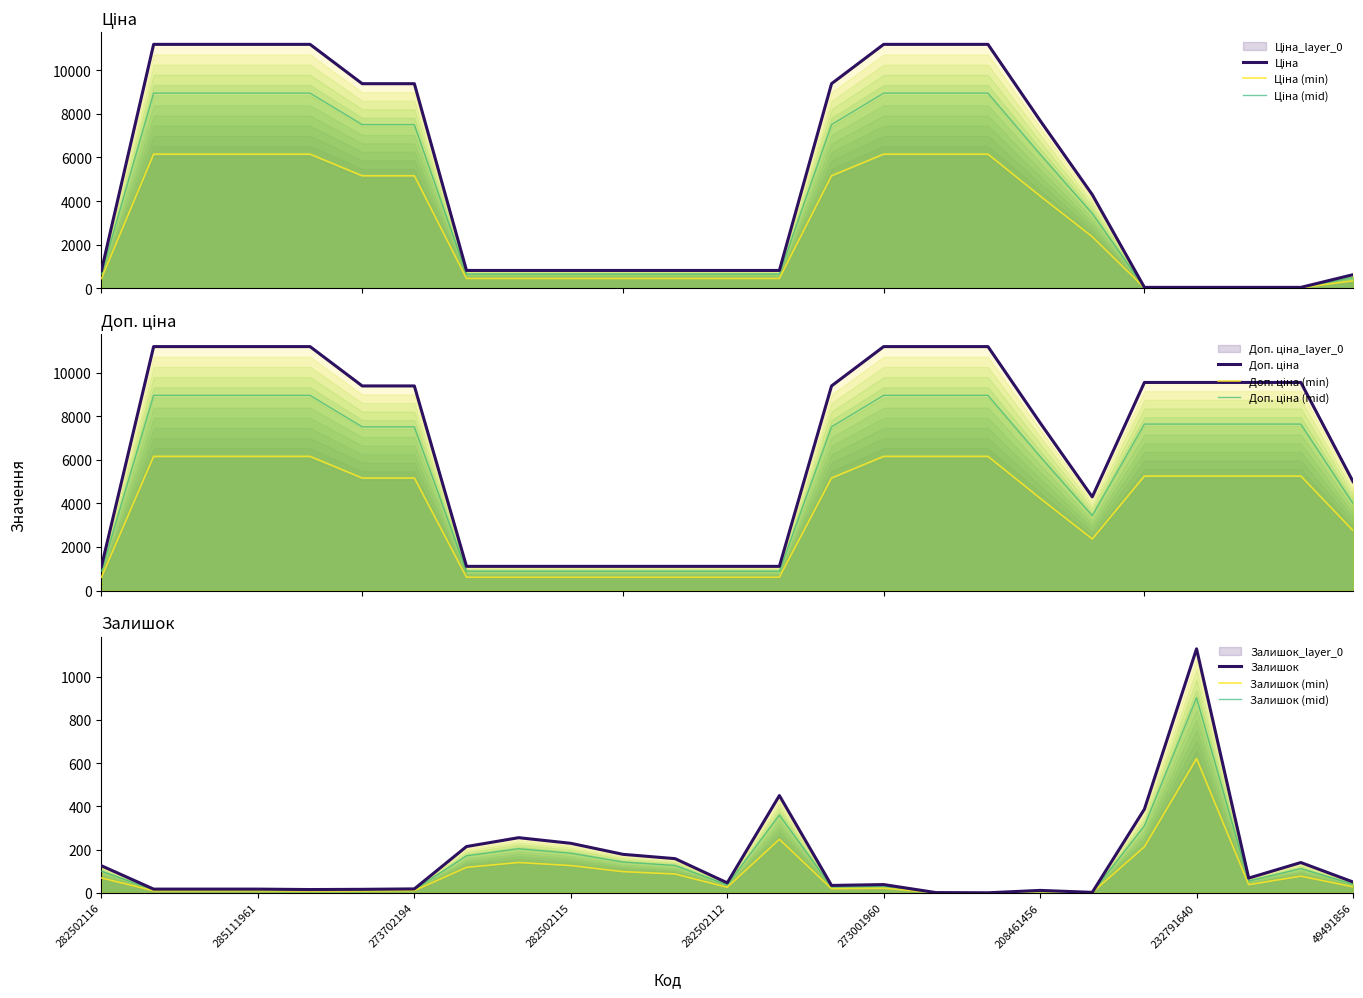

What position from the left is 208461456?

19